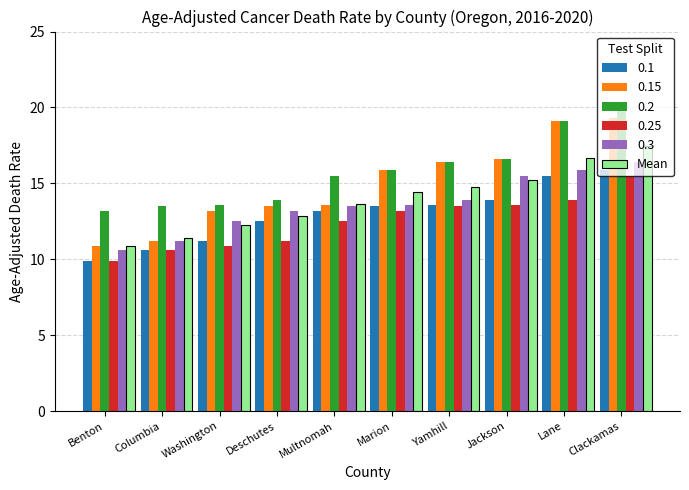

What is the average value of the 0.15 series?

15.0